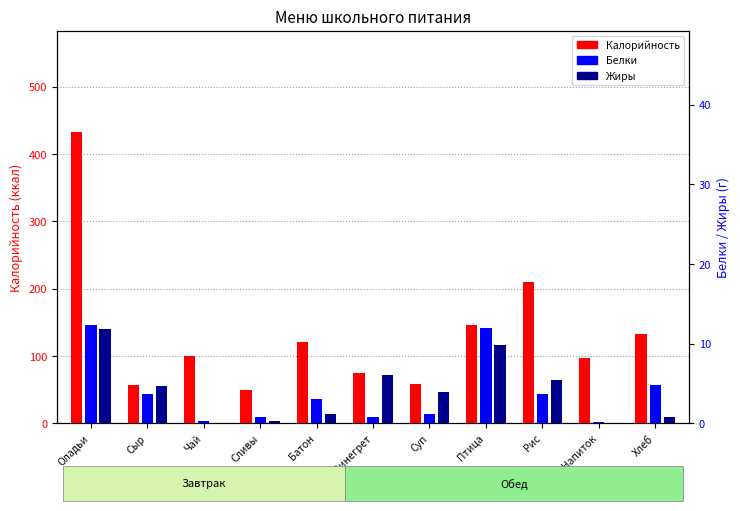

How many data points in Белки are above 3?

5